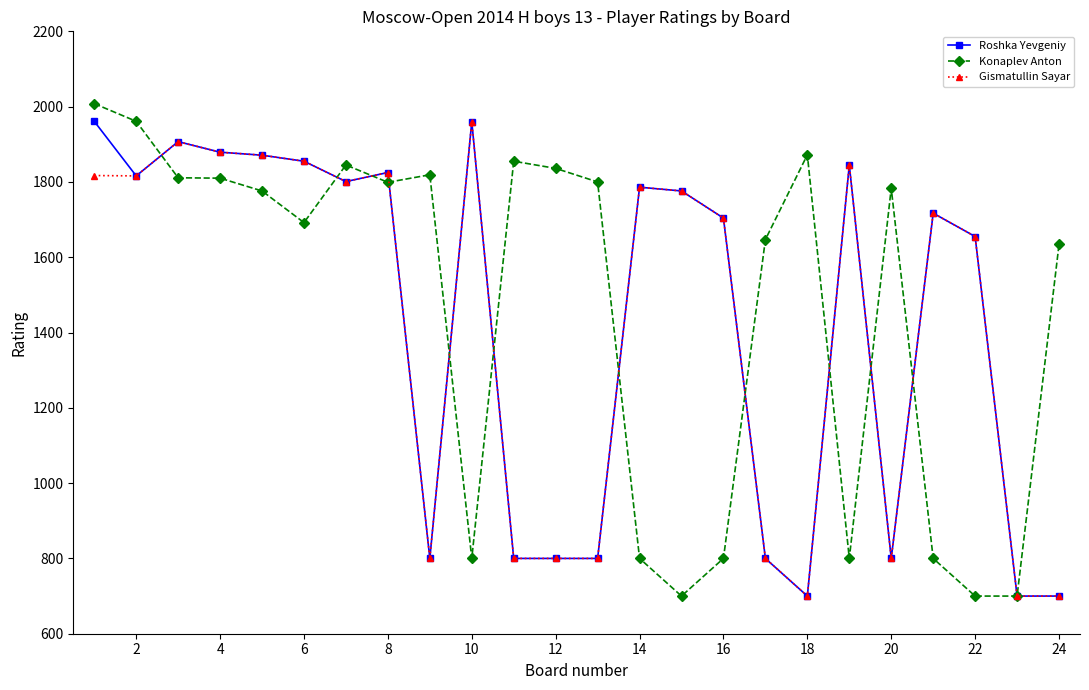

What is the value of the Konaplev Anton point at the 12th from the left?

1836